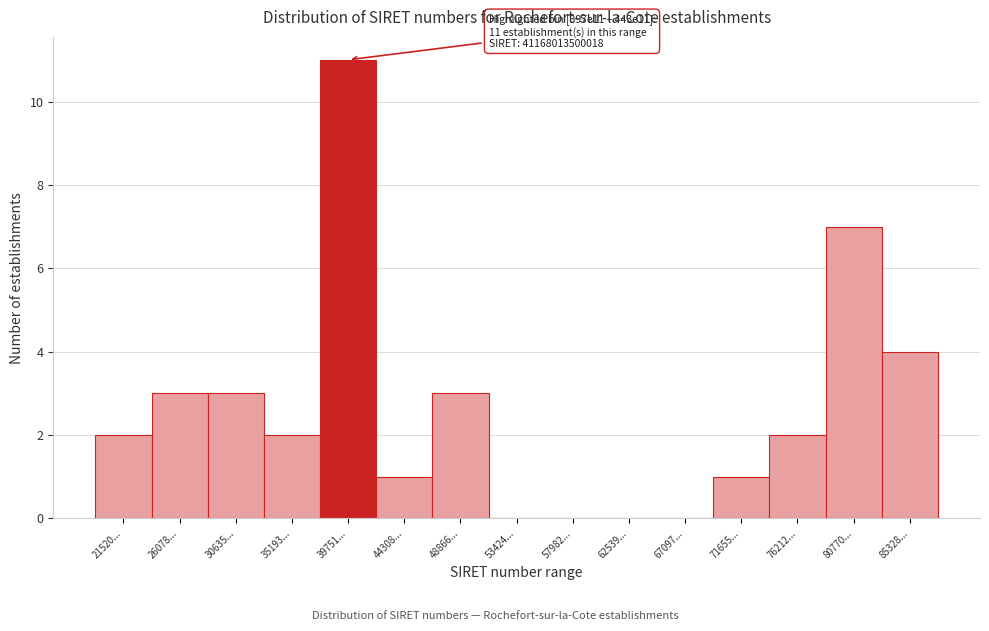

Reading right to left, transcribe all the data shown in this chart.

85328...=4	80770...=7	76212...=2	71655...=1	67097...=0	62539...=0	57982...=0	53424...=0	48866...=3	44308...=1	39751...=11	35193...=2	30635...=3	26078...=3	21520...=2